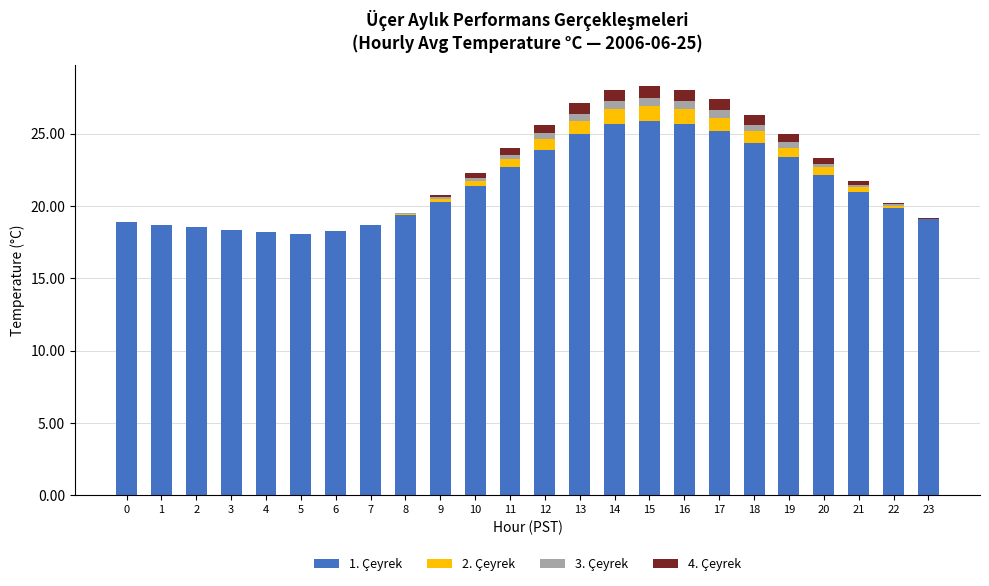

The value of 1. Çeyrek at 15 is 25.9. True or false?

True